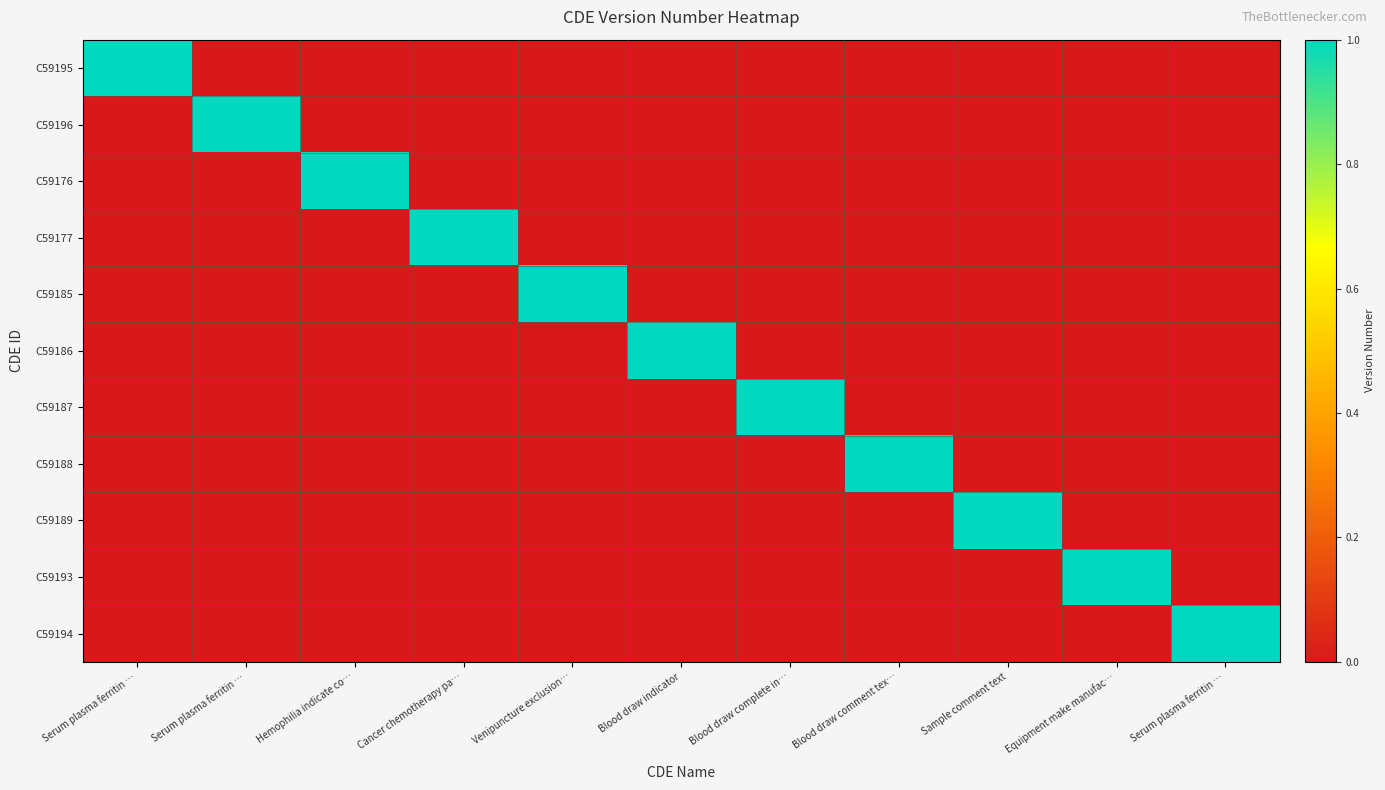

At which category is the sum across all series the highest?

Serum plasma ferritin …